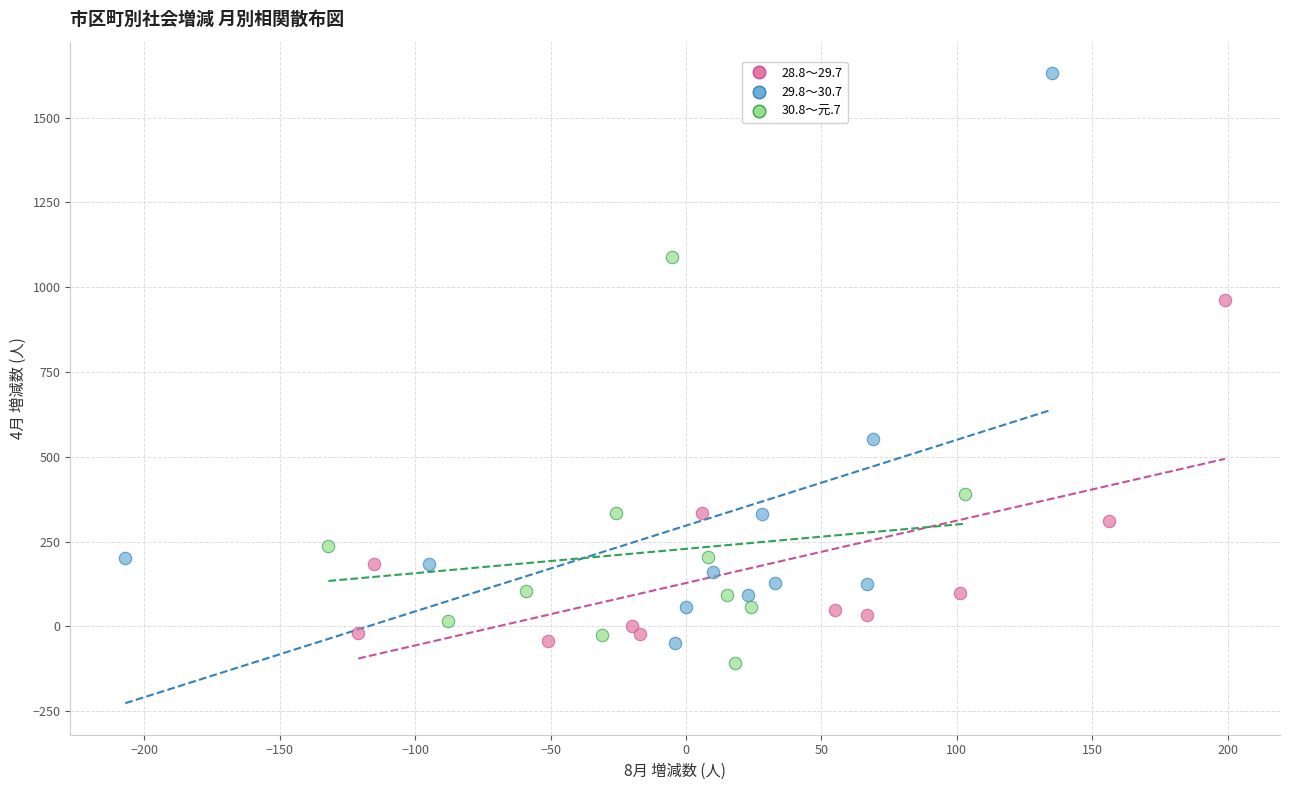

Which series contains the highest Y value?

29.8～30.7